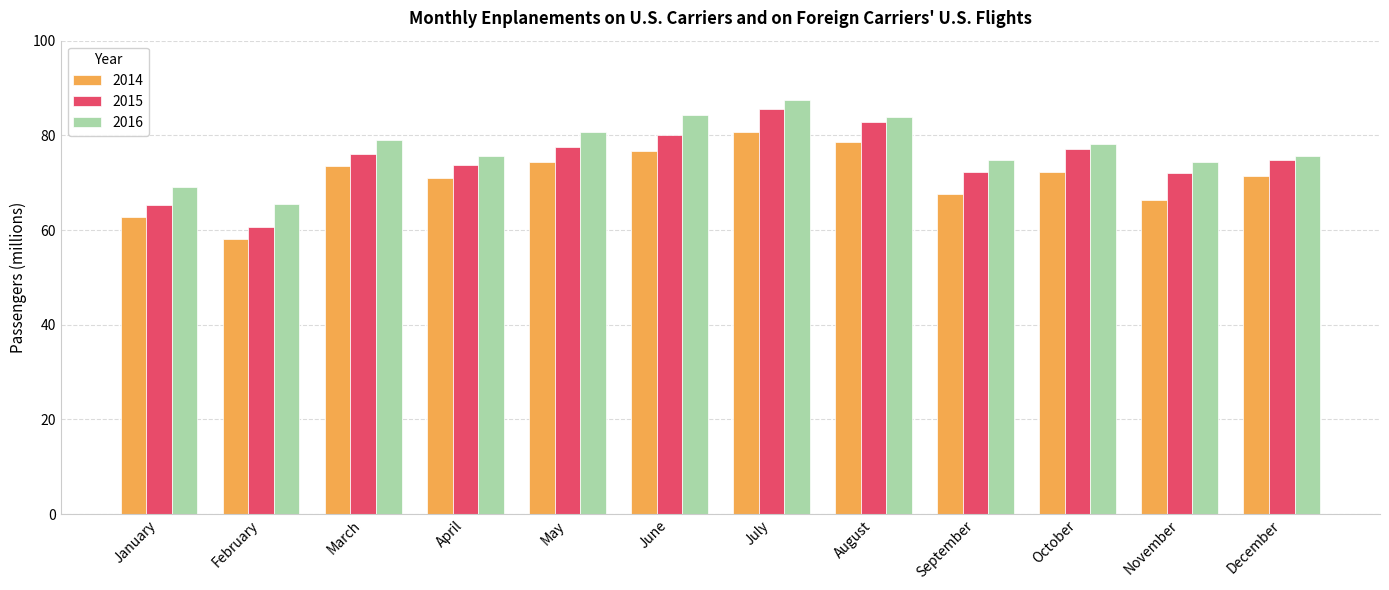

Where does the 2014 series first go above 72?

March